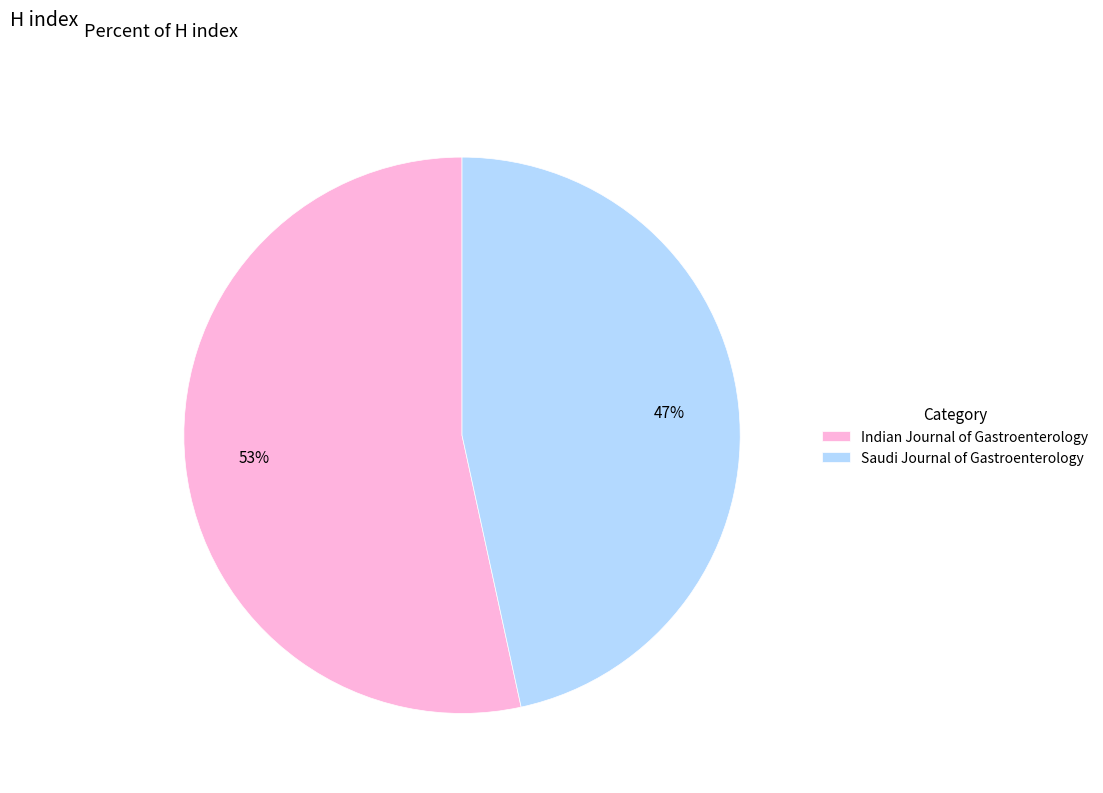

Which slice is the smallest?

Saudi Journal of Gastroenterology